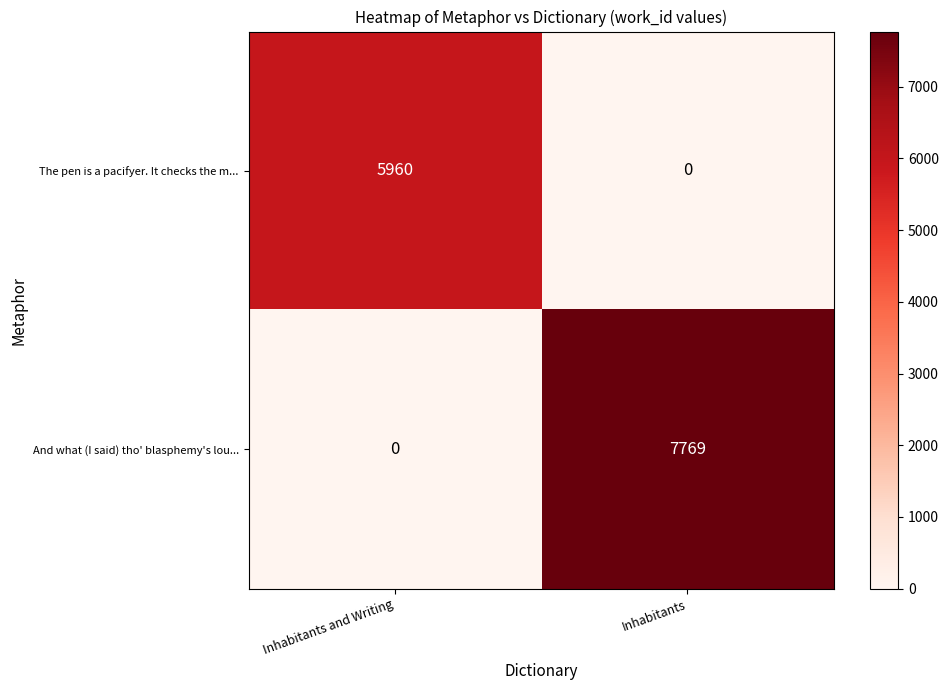

Reading left to right, what are all the values shown in this chart?

The pen is a pacifyer. It checks the m...: Inhabitants and Writing=5960	Inhabitants=0
And what (I said) tho' blasphemy's lou...: Inhabitants and Writing=0	Inhabitants=7769